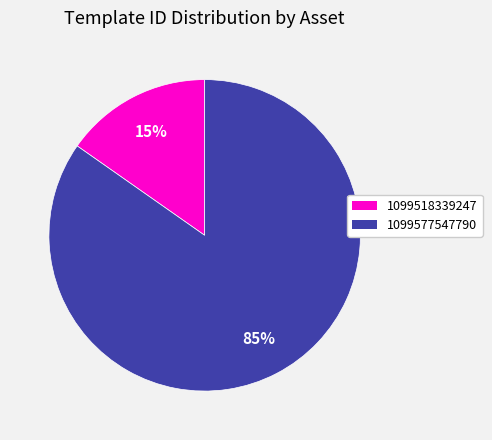

What is the smallest slice in the pie chart?

1099518339247